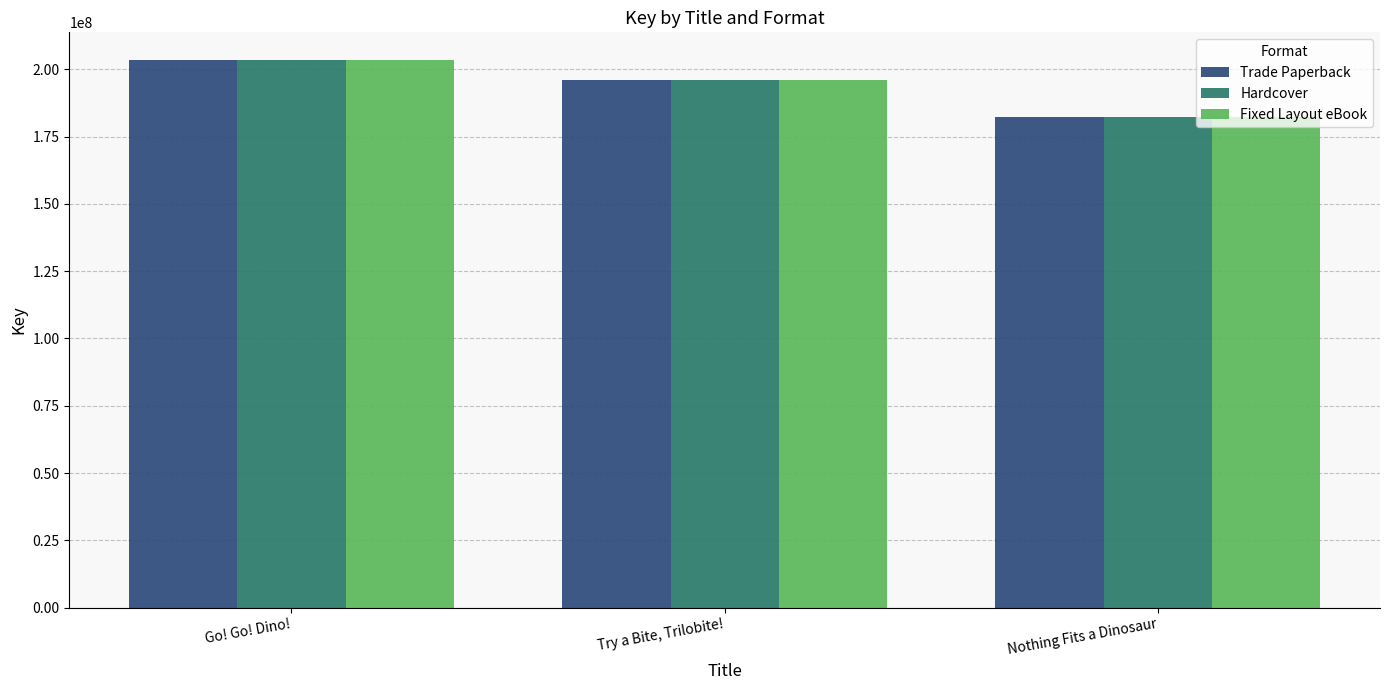

Reading left to right, transcribe all the data shown in this chart.

Trade Paperback: Go! Go! Dino!=203534236	Try a Bite, Trilobite!=196065553	Nothing Fits a Dinosaur=182370118
Hardcover: Go! Go! Dino!=203534236	Try a Bite, Trilobite!=196065553	Nothing Fits a Dinosaur=182370118
Fixed Layout eBook: Go! Go! Dino!=203534236	Try a Bite, Trilobite!=196065553	Nothing Fits a Dinosaur=182370118